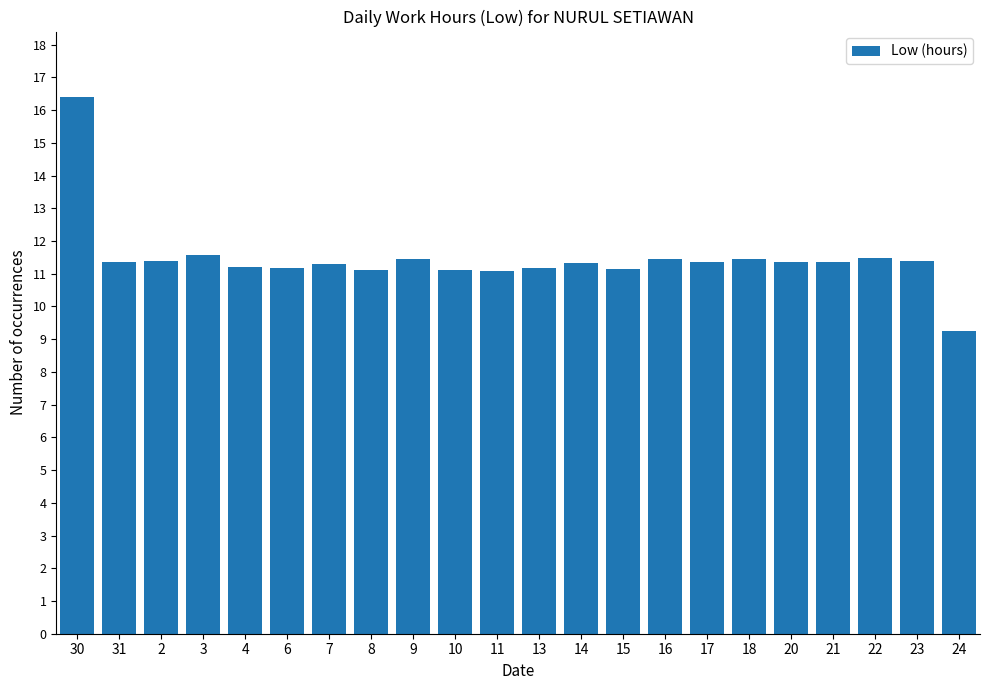

What is the ratio of the value at 6 to the value at 23?

1.0